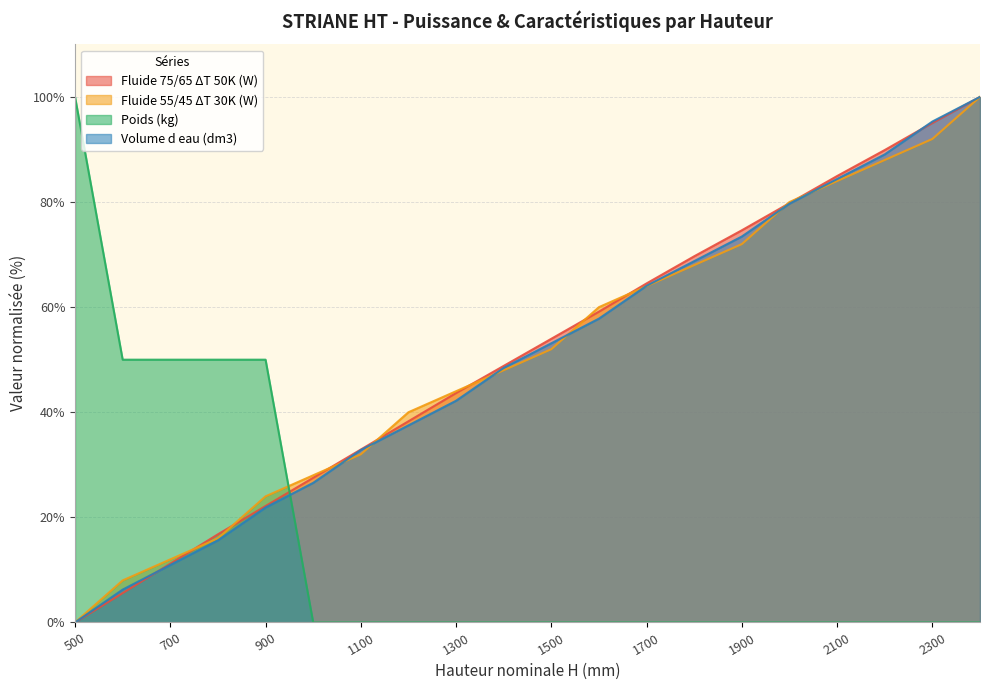

How many categories are shown in the chart?

20